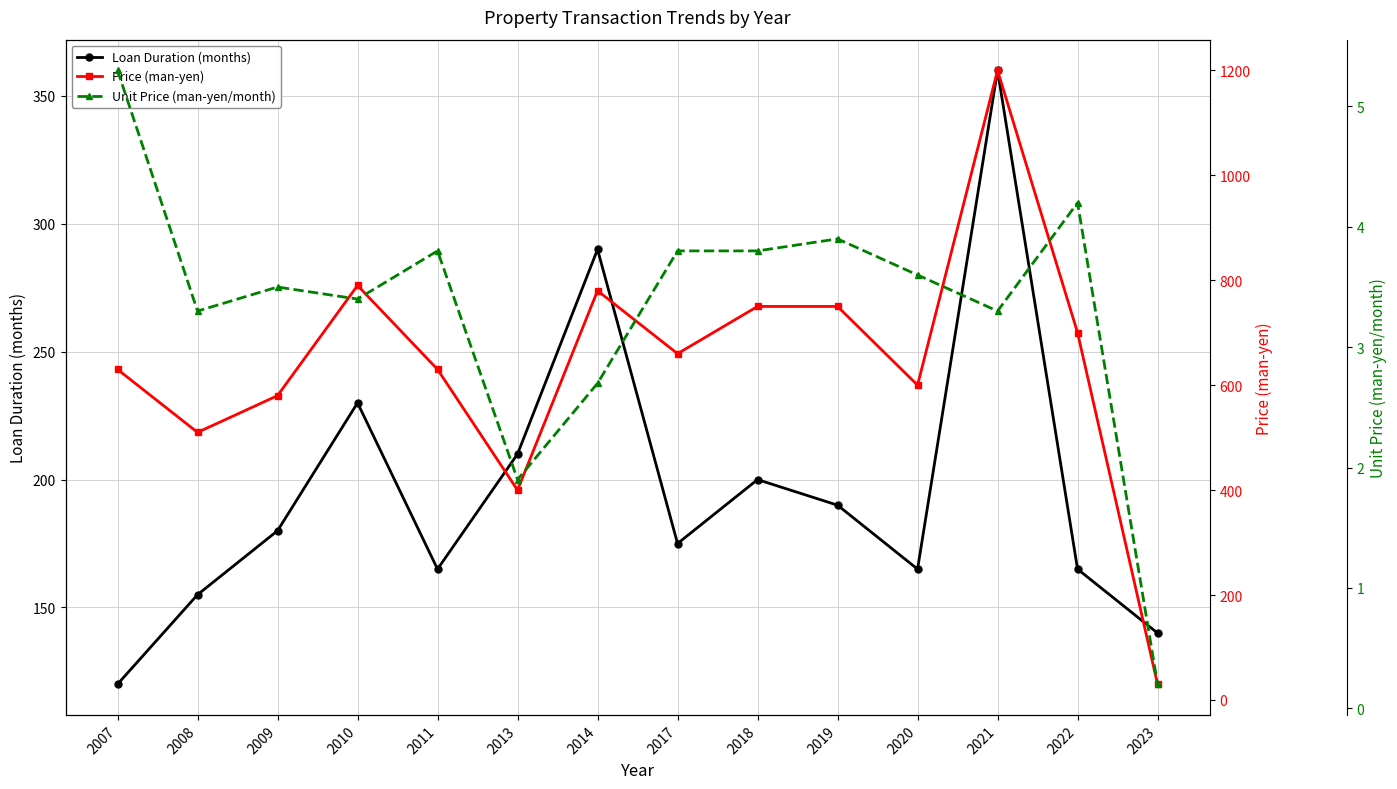

The Price (man-yen) series shows 179.4 at 2007. True or false?

False